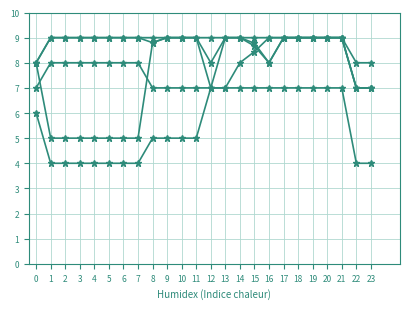

What is the spread (max minus min) of values at 4?

5.0